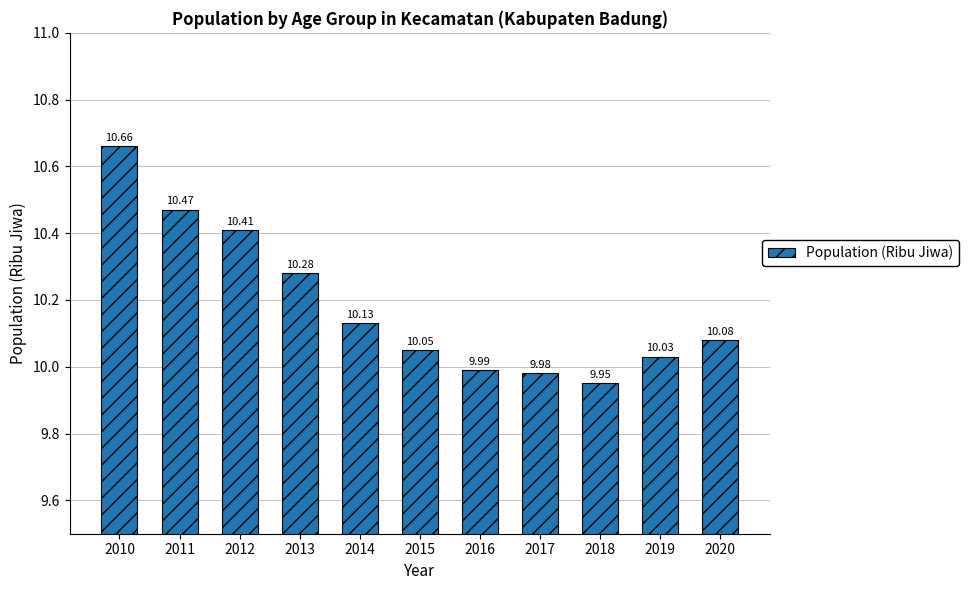

Rank the categories by value from highest to lowest.

2010, 2011, 2012, 2013, 2014, 2020, 2015, 2019, 2016, 2017, 2018